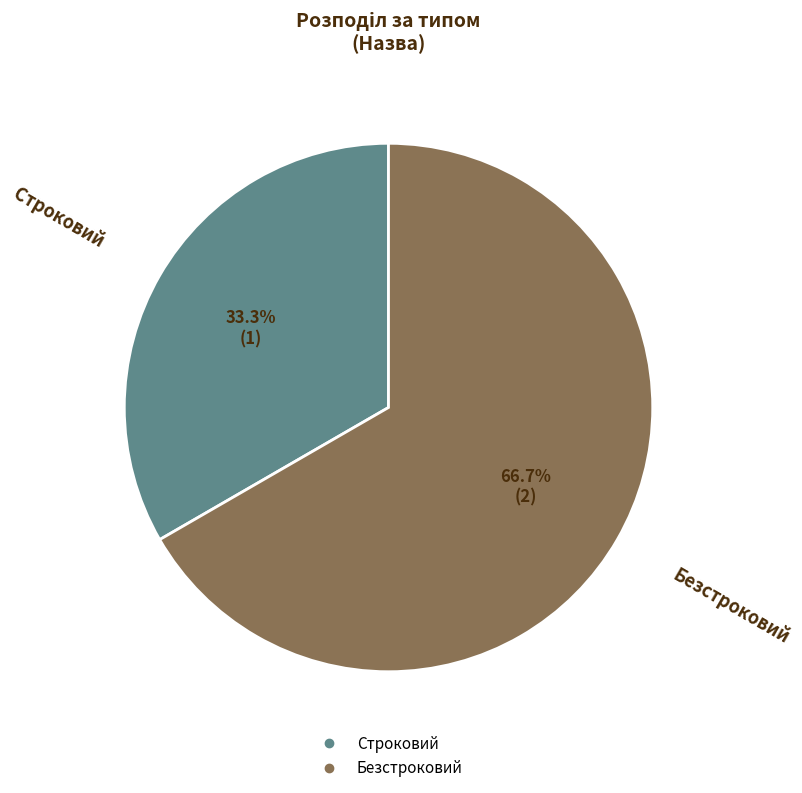

Which category has the biggest portion of the pie?

Безстроковий